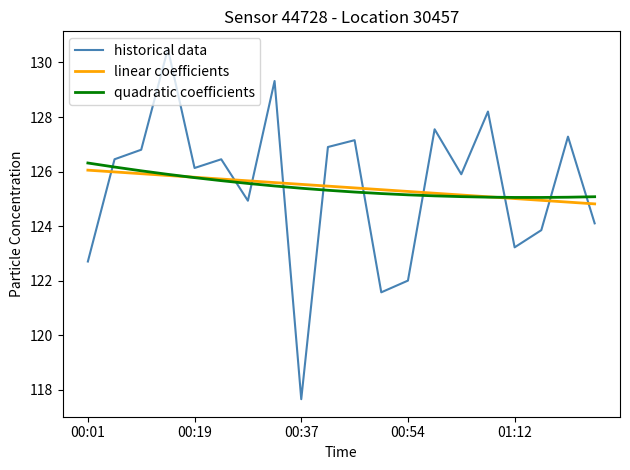

True or false: linear coefficients and historical data cross at least once.

True